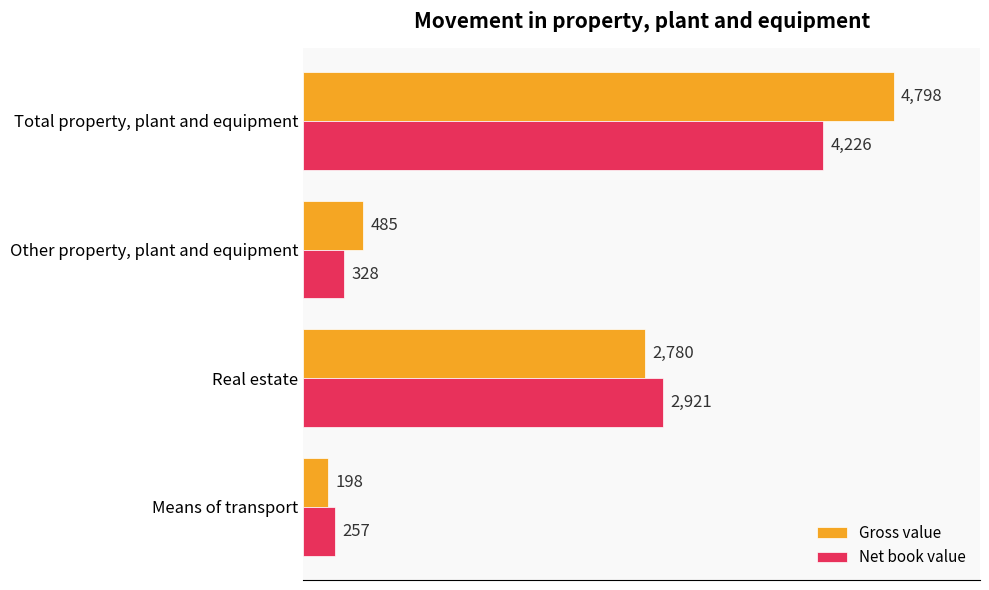

What is the sum of all Gross value values?

8261